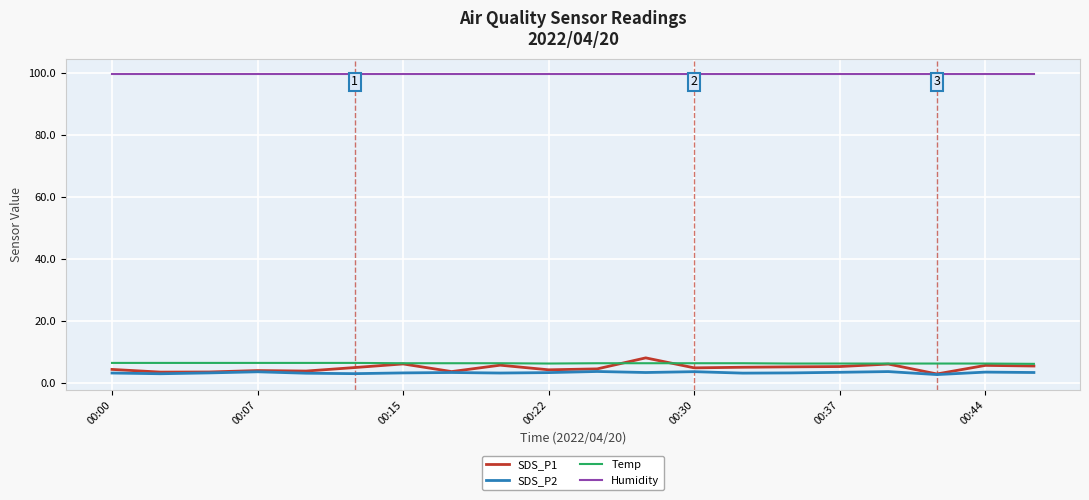

True or false: Humidity and SDS_P2 cross at least once.

False